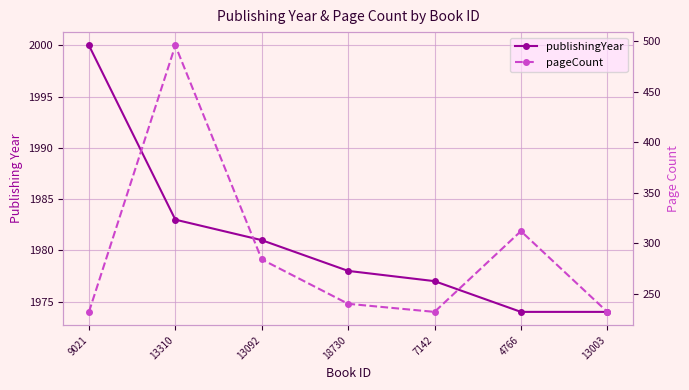

Which series changed the most between 13092 and 13003?

pageCount